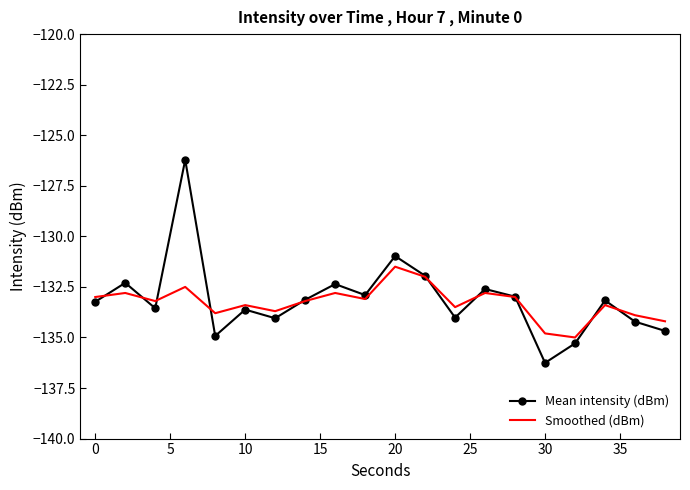

True or false: Mean intensity (dBm) has more than 1 points higher than both neighbors.

True